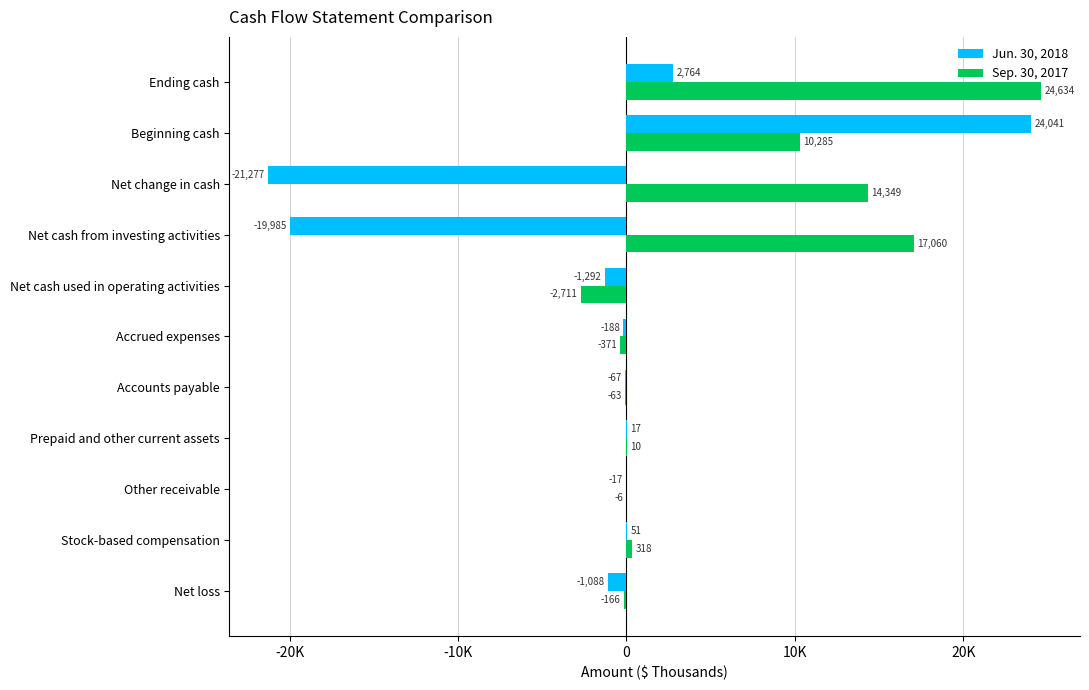

At which label does Sep. 30, 2017 reach its peak?

Ending cash